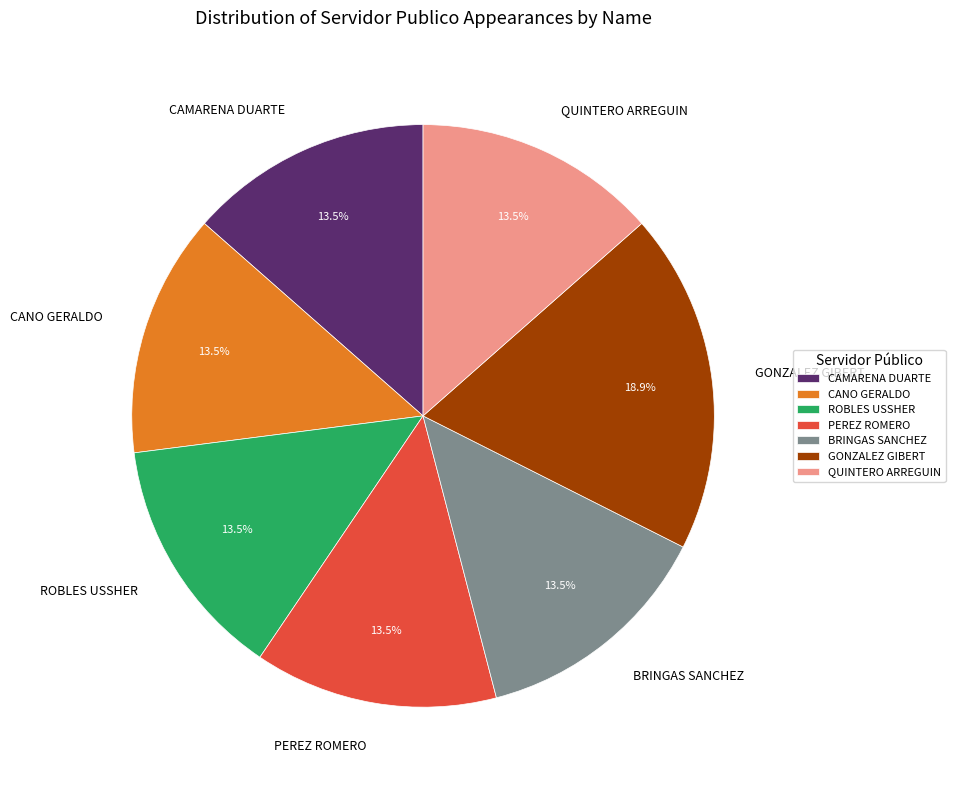

How many segments does this pie chart have?

7